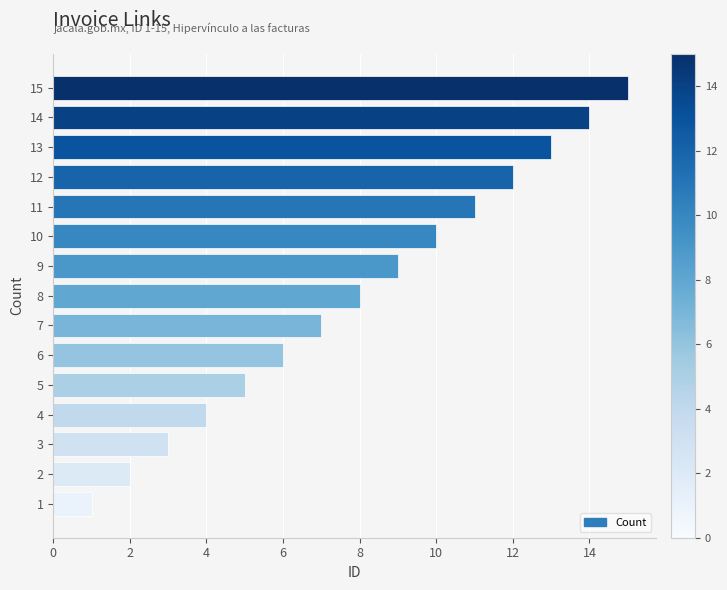

What is the sum of all values?

120